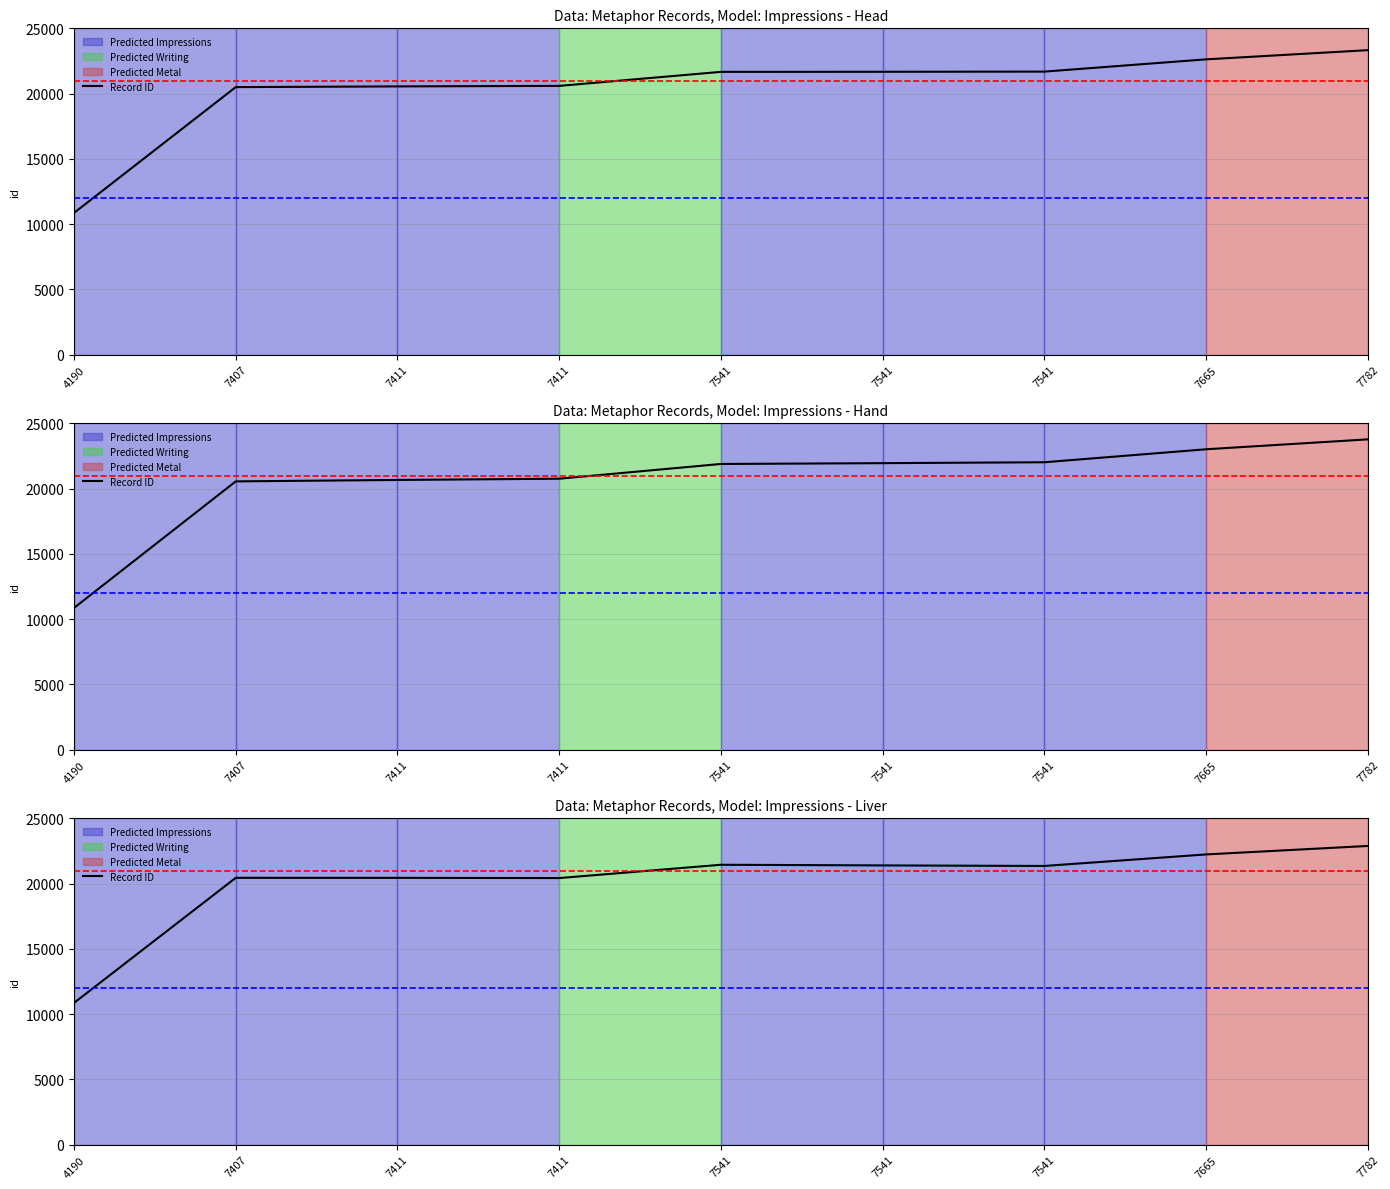

What is the difference between the second highest and second lowest values?

2126